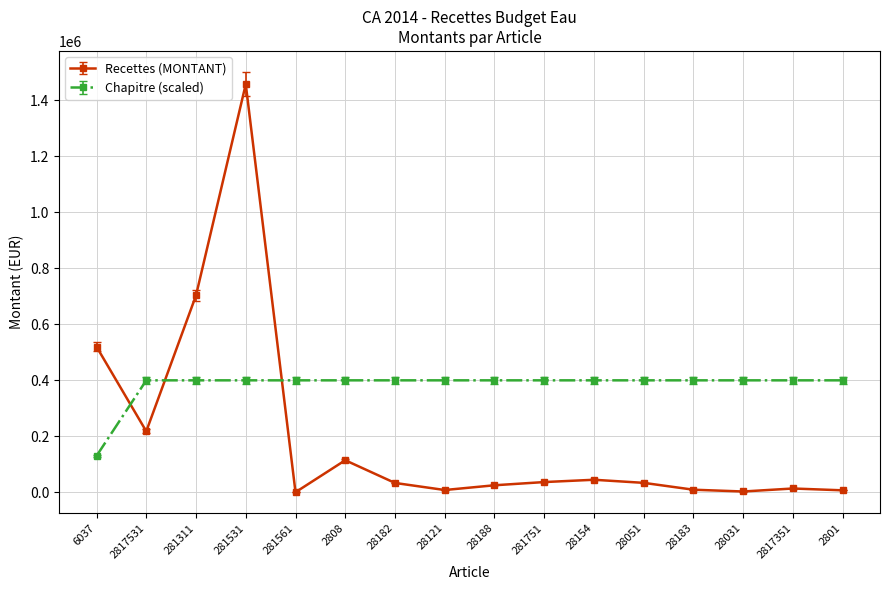

Which series has the widest spread of values?

Recettes (MONTANT)